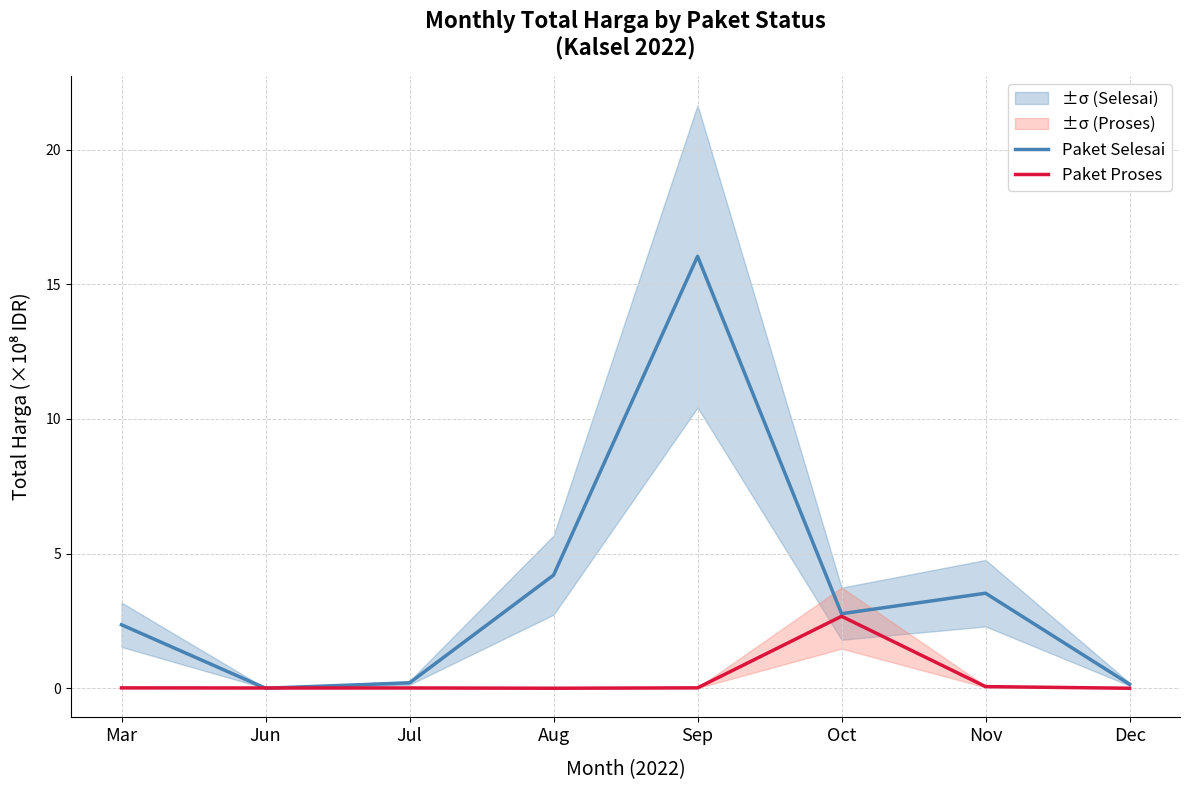

The value of Paket Proses at Mar is 0.0. True or false?

False